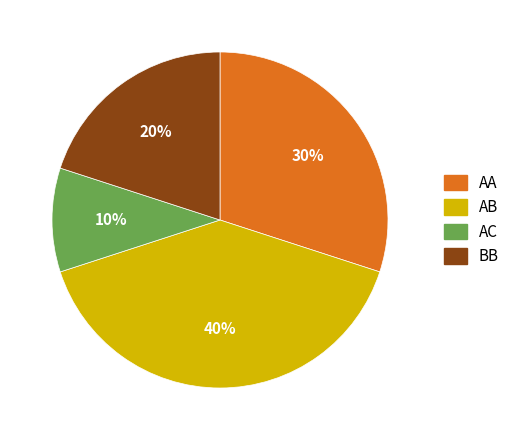

Do BB and AB together represent more than half of the pie?

Yes